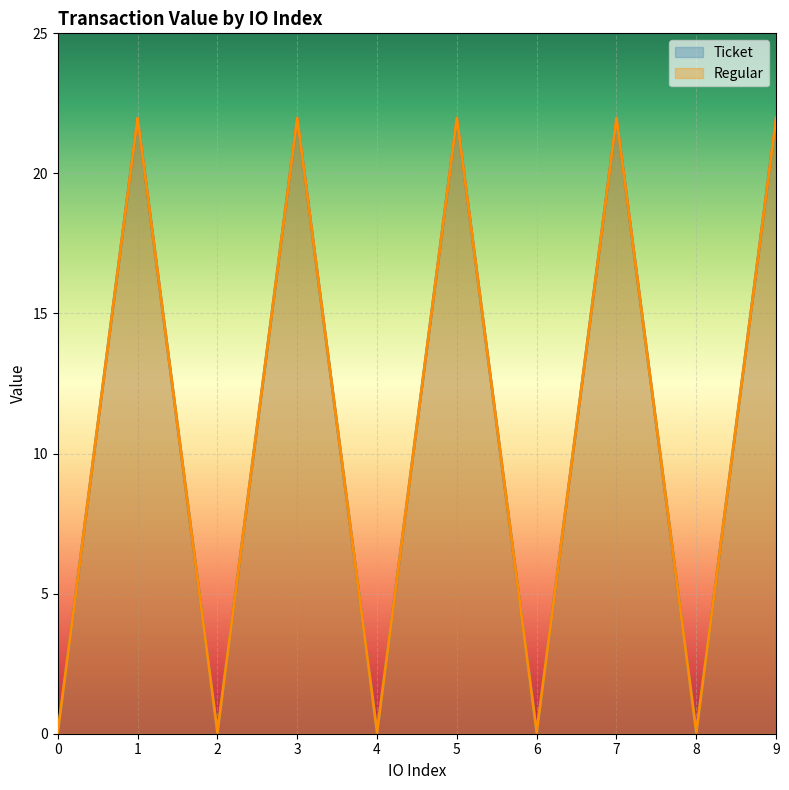

Where does the Ticket series first go above 21?

1